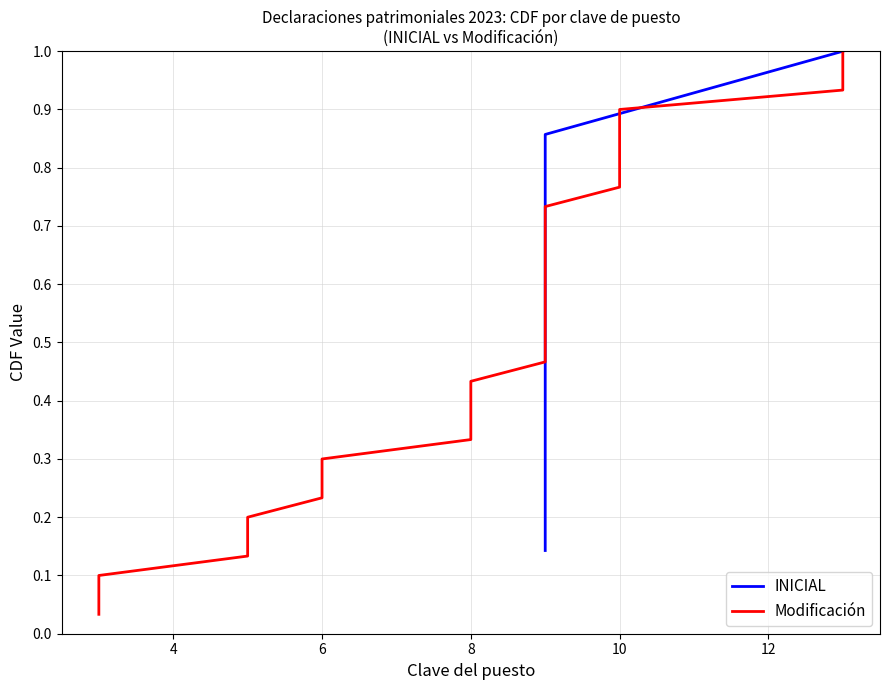

What is the difference between the maximum and minimum values in the Modificación series?

1